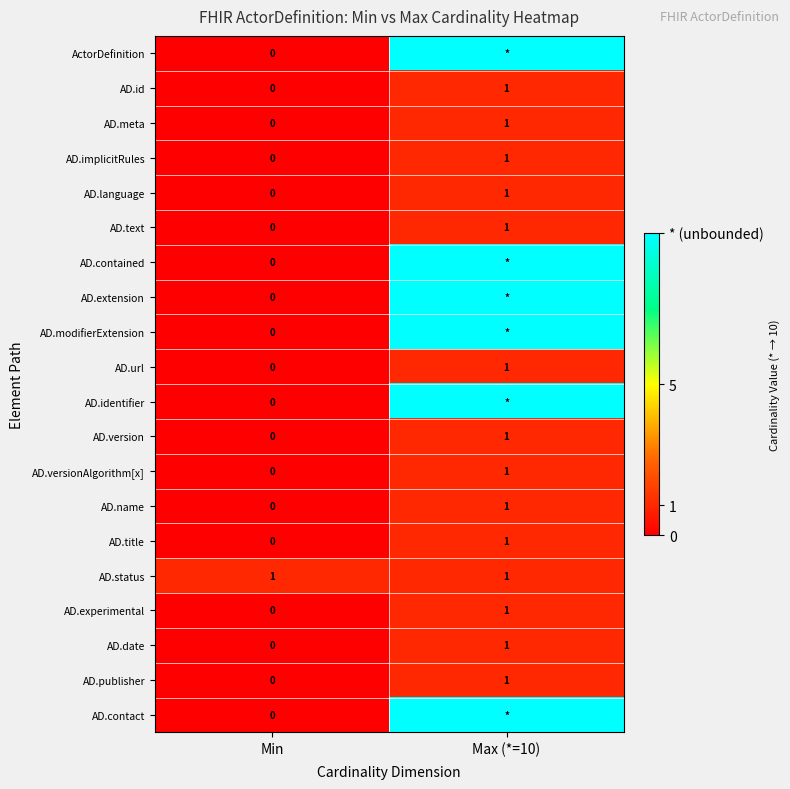

At how many categories does at least one series exceed 0?

2